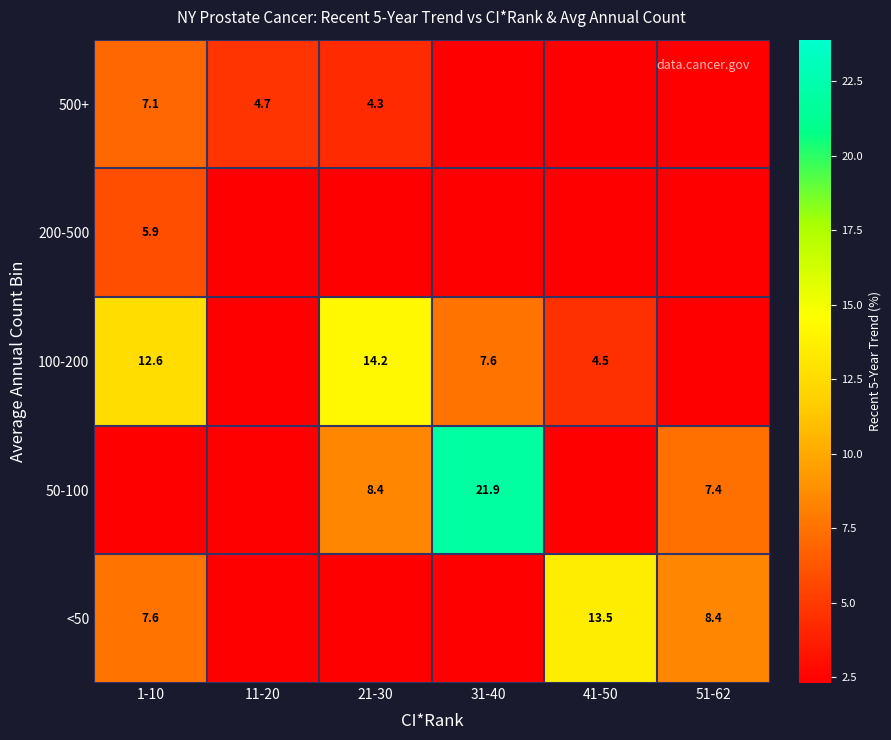

What is the sum of the <50 values at 51-62 and 1-10?

16.0